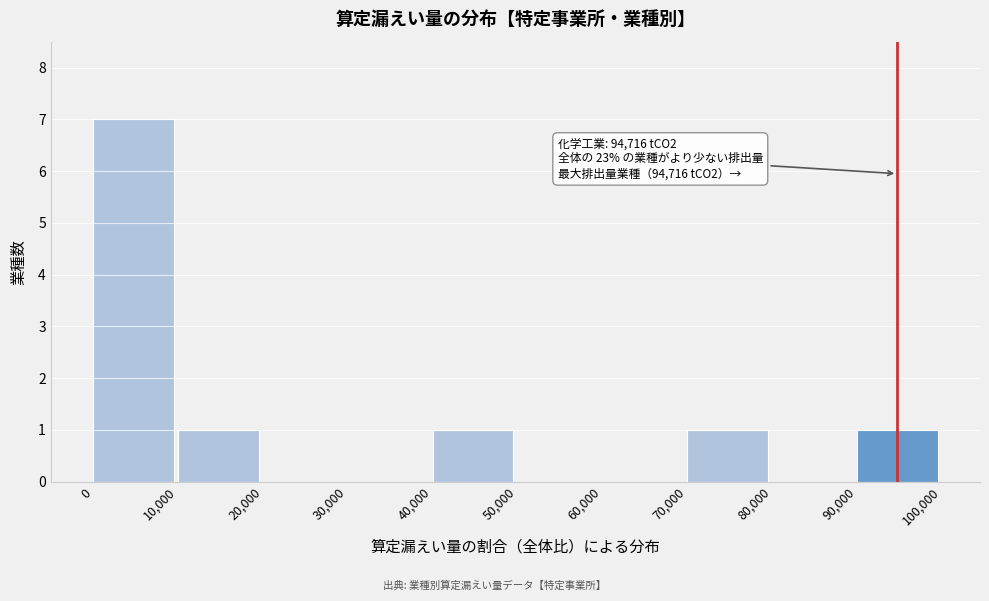

Which range on the x-axis has the tallest bar?

0 to 10,000